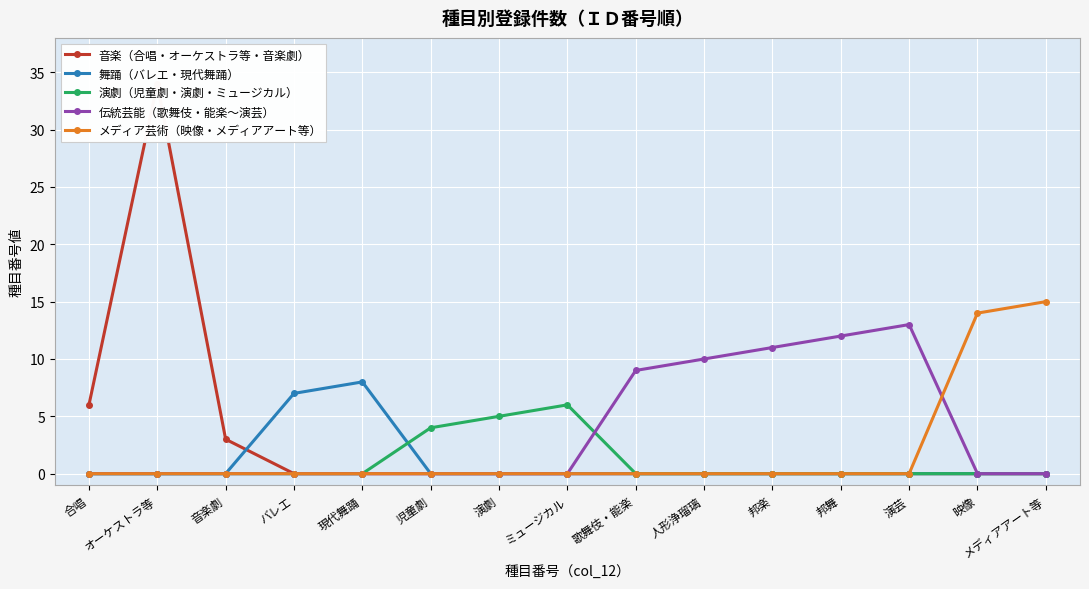

How many series are shown in this chart?

5